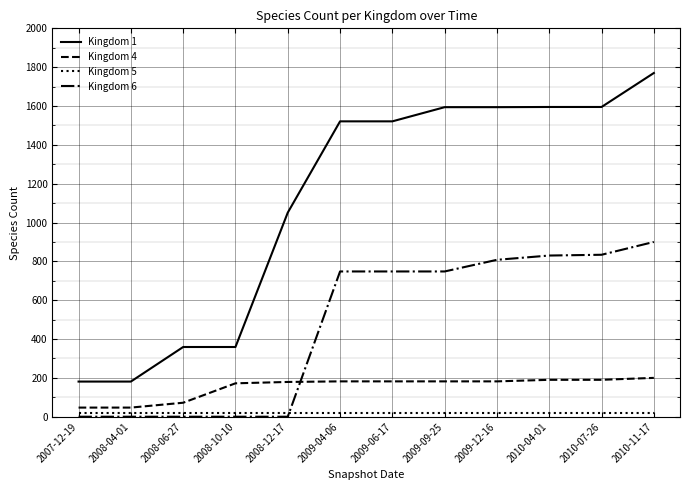

What is the difference between the highest and lowest values at 2008-12-17?

1051